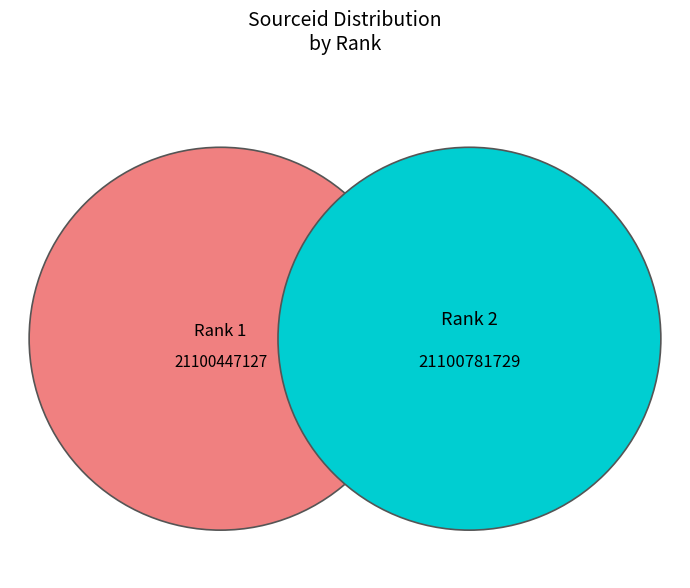

Is it true that Rank 1 is 50% of the pie?

True